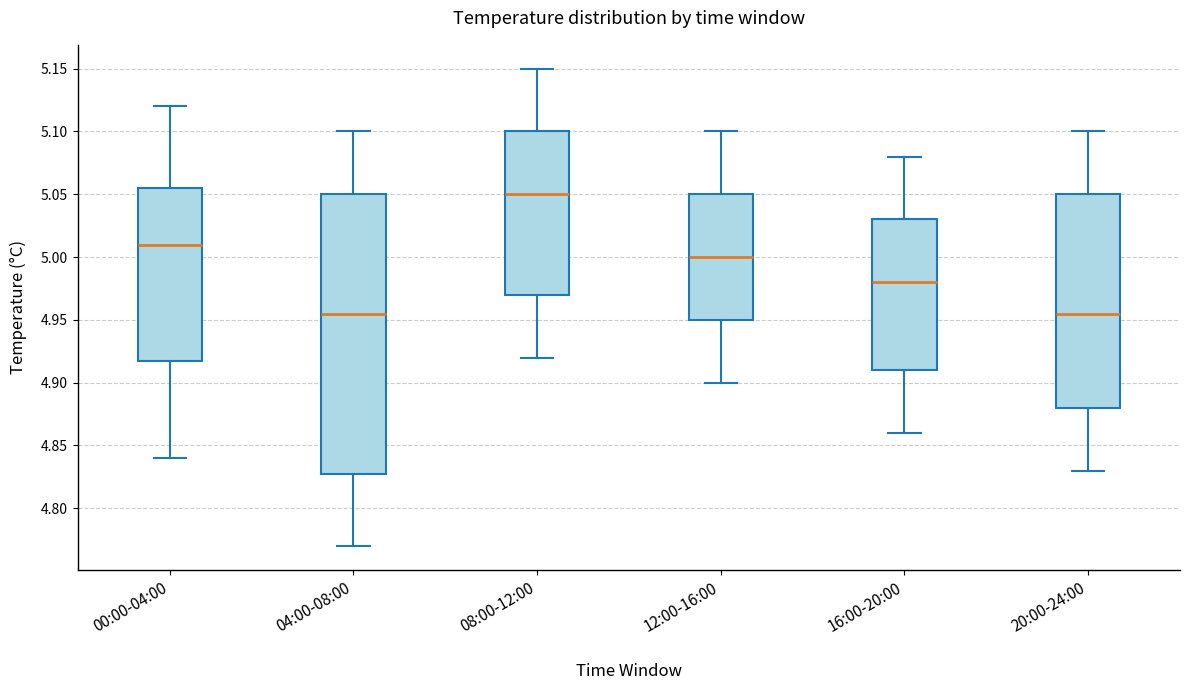

Reading left to right, transcribe this box plot: for each box, give where its median line is, the range the box spans, and where its two whiskers end, as read against the y-axis. The values are not printed on the chart, so give them approximately, as read against the axis.

00:00-04:00: median 5.010, box 4.920 to 5.055, whiskers 4.840 to 5.120
04:00-08:00: median 4.955, box 4.830 to 5.050, whiskers 4.770 to 5.100
08:00-12:00: median 5.050, box 4.970 to 5.100, whiskers 4.920 to 5.150
12:00-16:00: median 5.000, box 4.950 to 5.050, whiskers 4.900 to 5.100
16:00-20:00: median 4.980, box 4.910 to 5.030, whiskers 4.860 to 5.080
20:00-24:00: median 4.955, box 4.880 to 5.050, whiskers 4.830 to 5.100